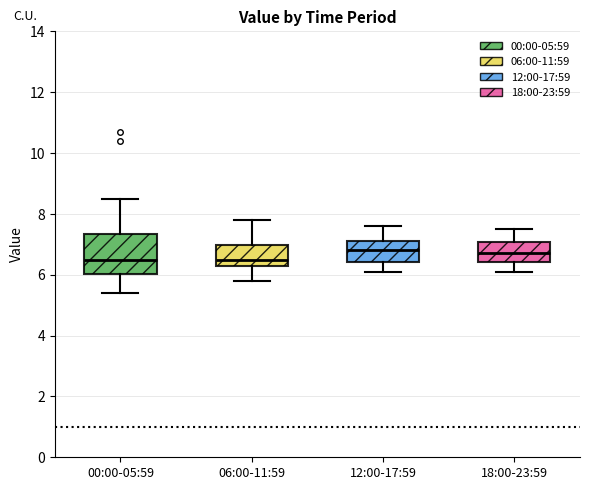

Reading left to right, transcribe this box plot: for each box, give where its median line is, the range the box spans, and where its two whiskers end, as read against the y-axis. The values are not printed on the chart, so give them approximately, as read against the axis.

00:00-05:59: median 6.6, box 6.0 to 7.4, whiskers 5.4 to 8.6
06:00-11:59: median 6.6, box 6.4 to 7.0, whiskers 5.8 to 7.8
12:00-17:59: median 6.8, box 6.4 to 7.2, whiskers 6.2 to 7.6
18:00-23:59: median 6.8, box 6.4 to 7.0, whiskers 6.2 to 7.6